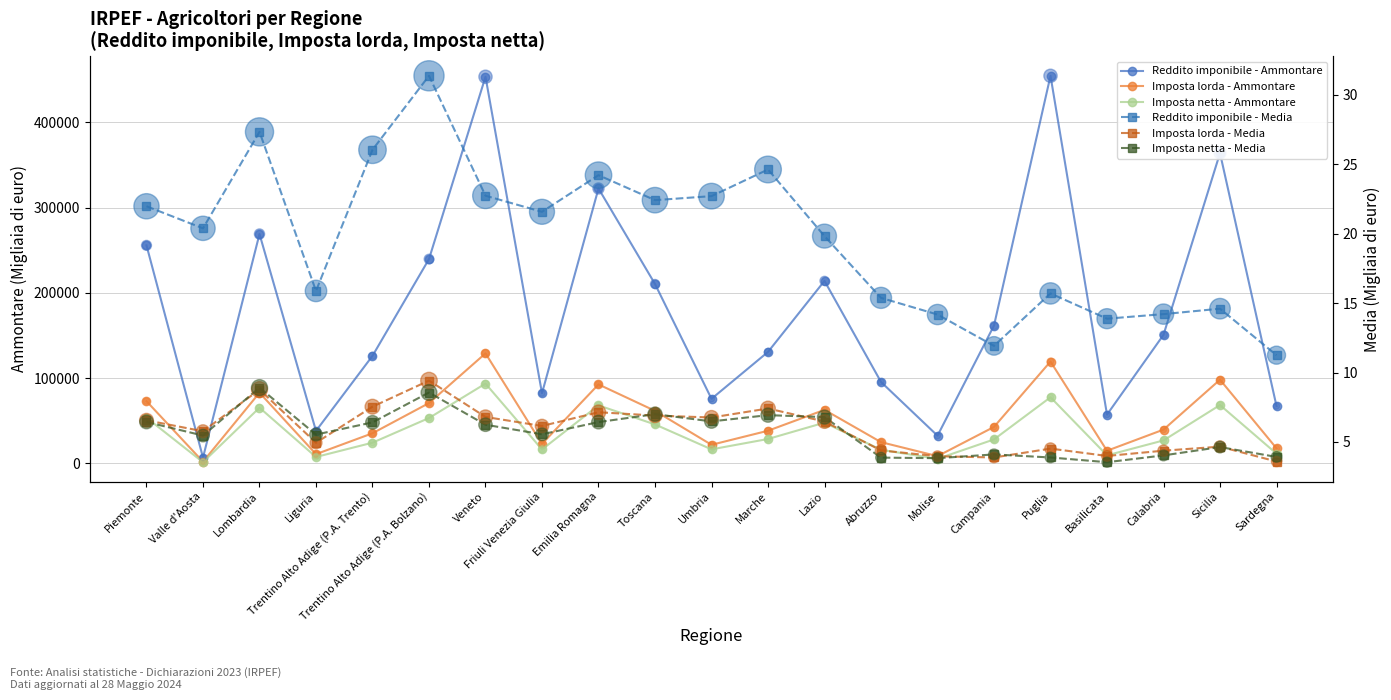

What are all the series names shown in the legend?

Reddito imponibile - Ammontare, Imposta lorda - Ammontare, Imposta netta - Ammontare, Reddito imponibile - Media, Imposta lorda - Media, Imposta netta - Media